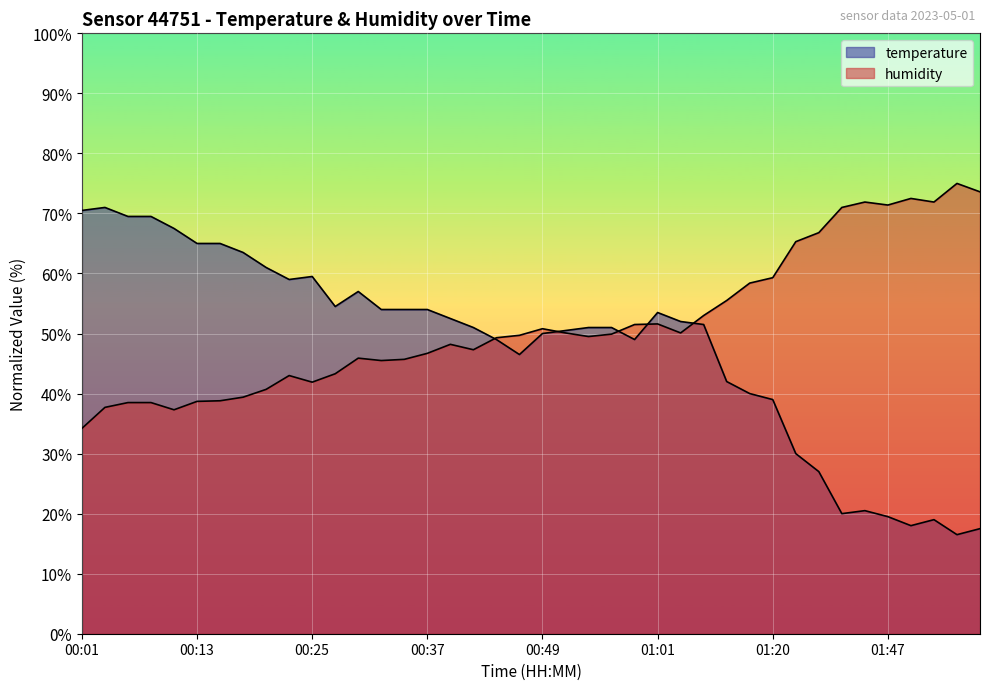

At which category does humidity reach its first local valley?

00:10